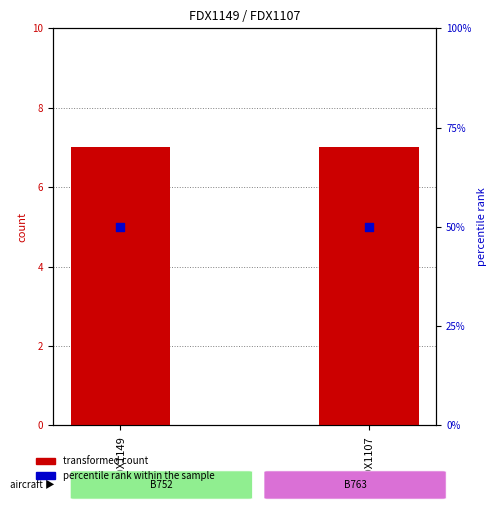

Which series has the largest total across all categories?

percentile rank within the sample